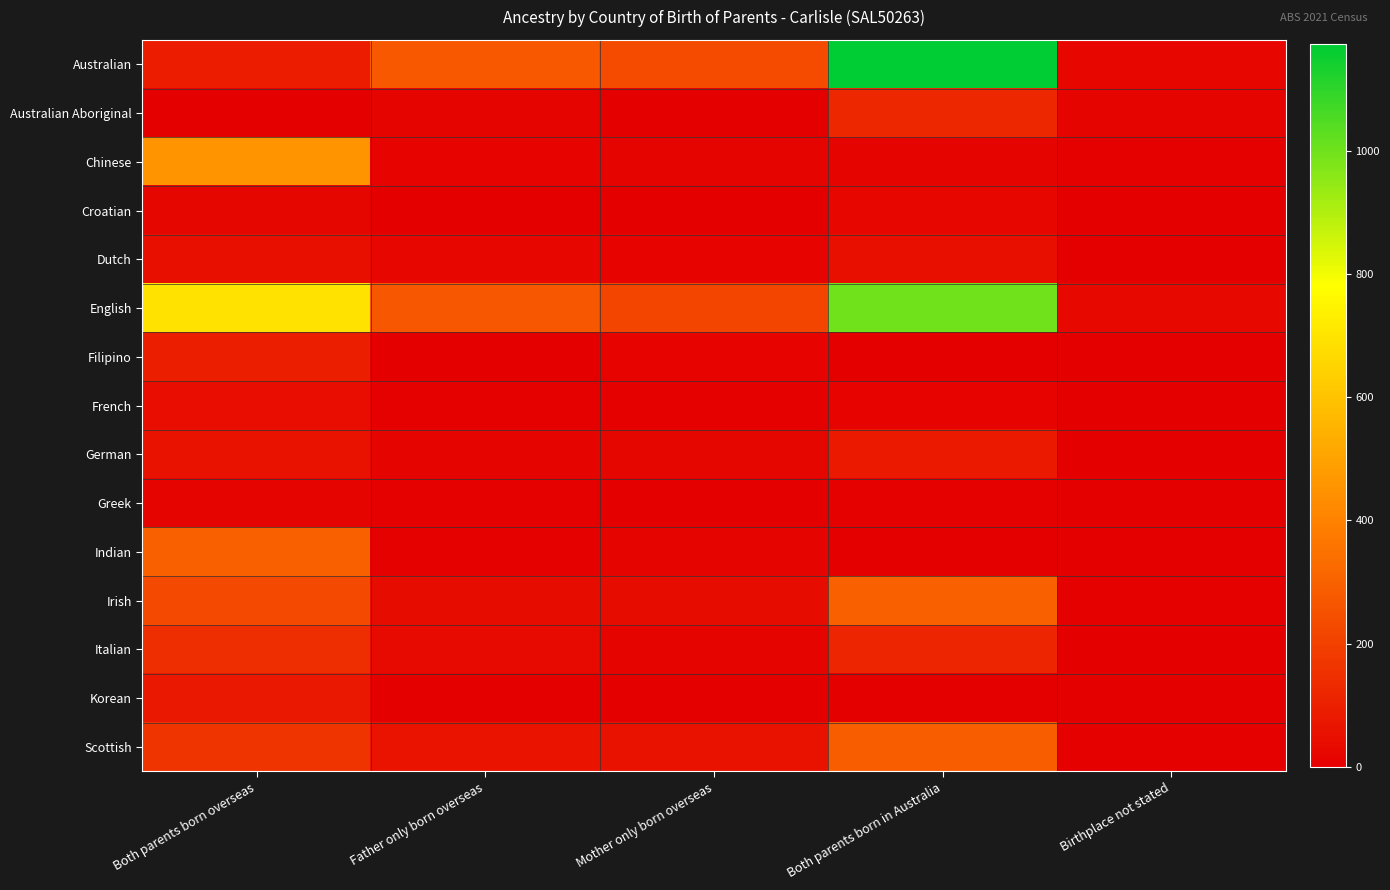

What is the difference between the highest and lowest values at Both parents born overseas?

688